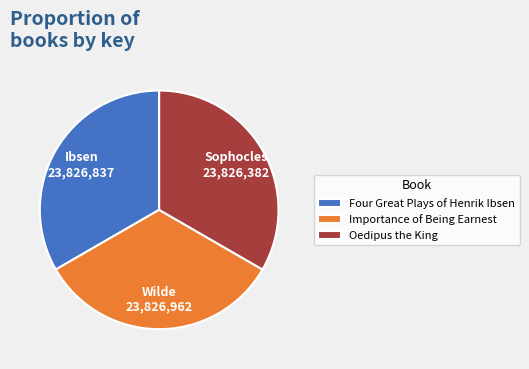

Is it true that Importance of Being Earnest is 23% of the pie?

False